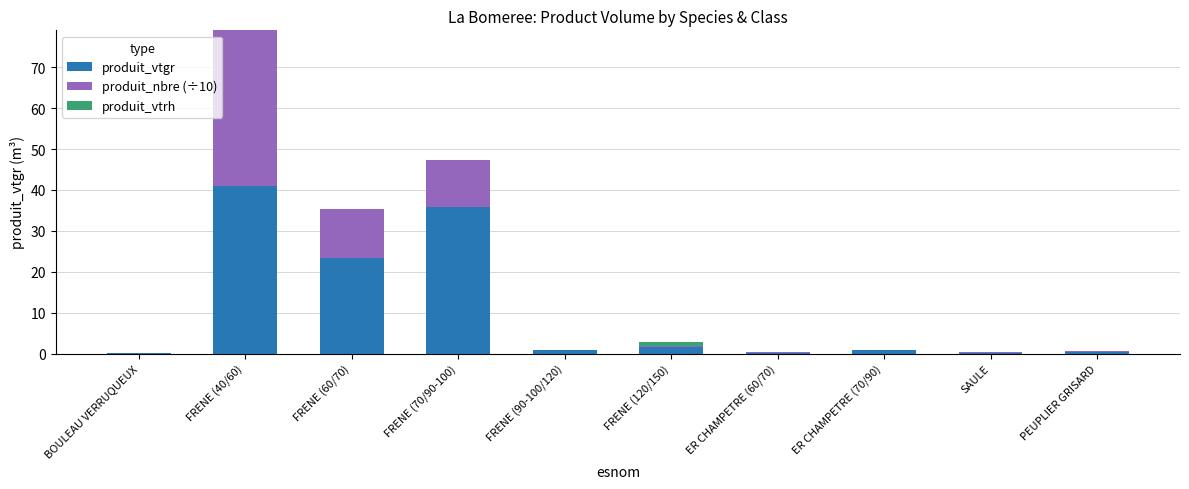

What is the total value across all series at FRENE (70/90-100)?

47.2